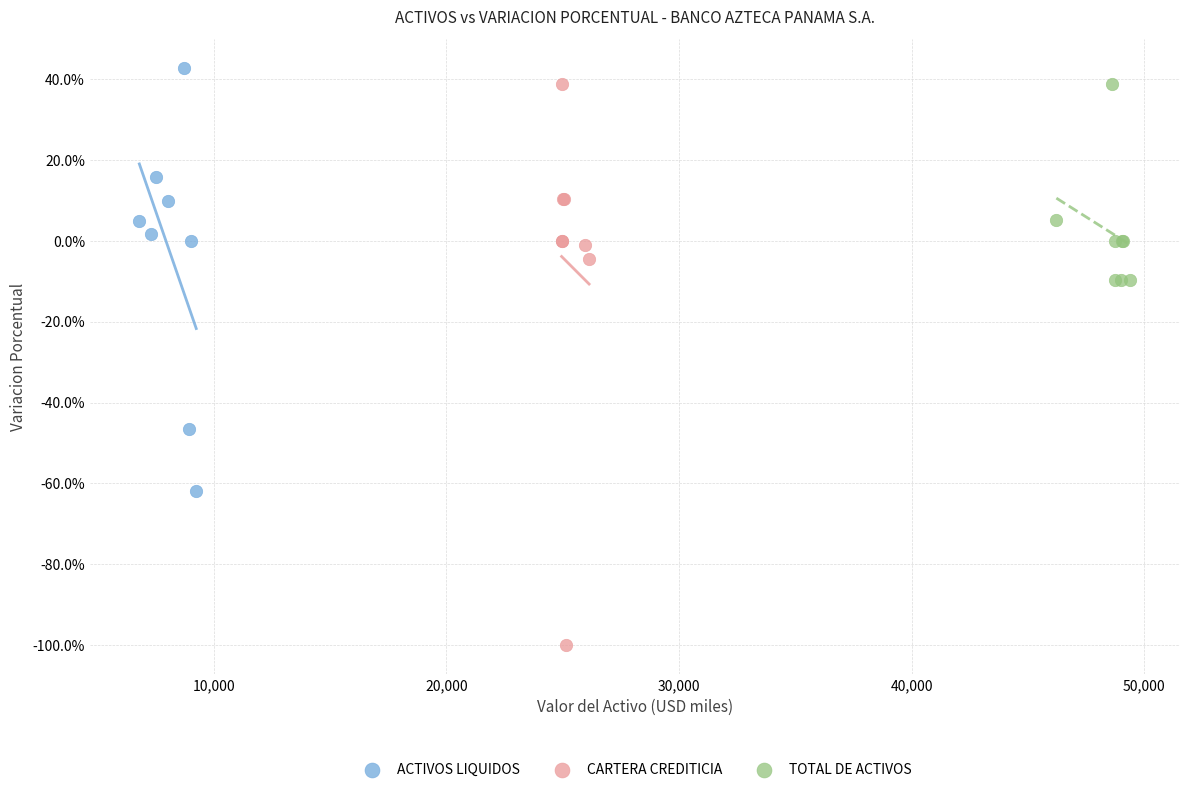

Which series contains the lowest Y value?

CARTERA CREDITICIA